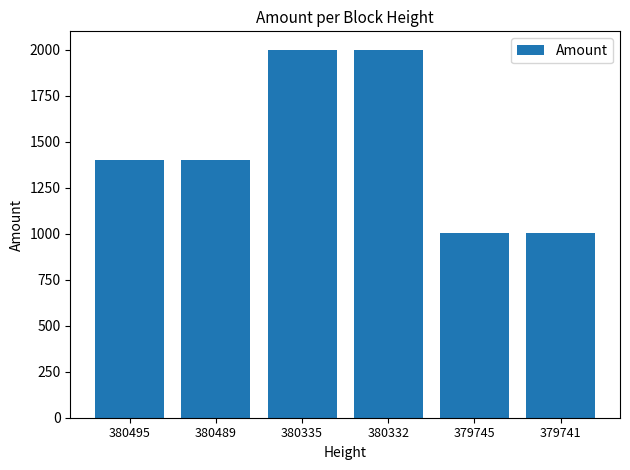

What is the greatest value displayed?

1999